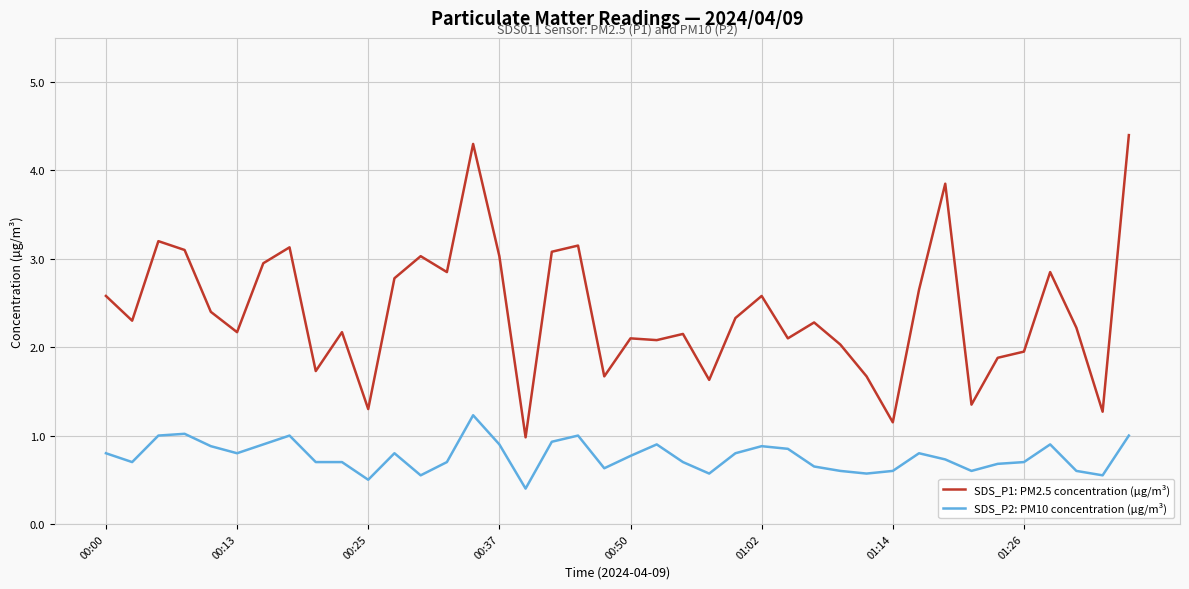

Which series has the widest spread of values?

SDS_P1: PM2.5 concentration (µg/m³)